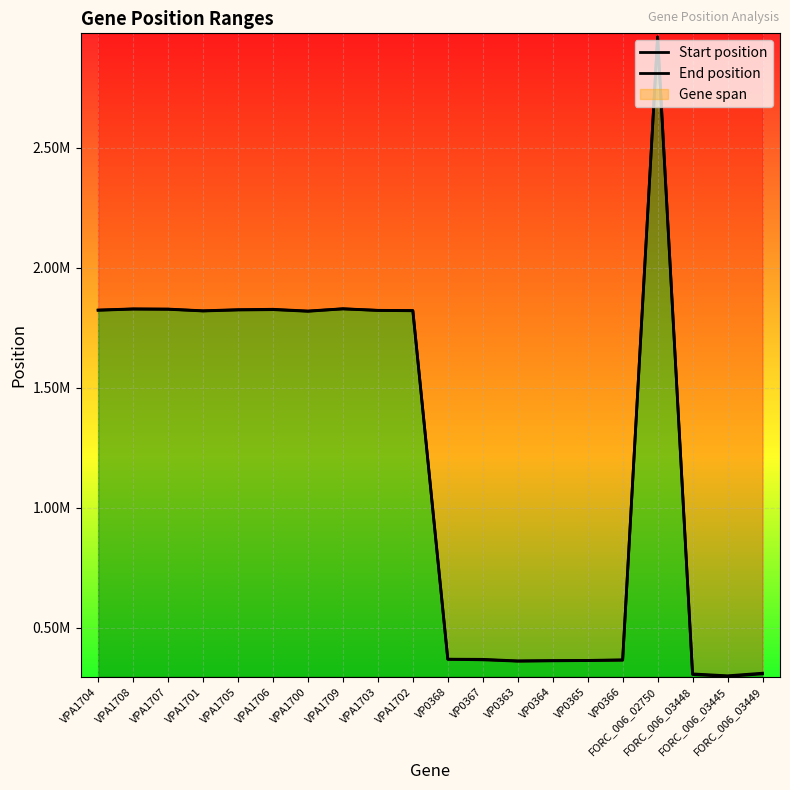

True or false: End position and Start position intersect in this chart.

False